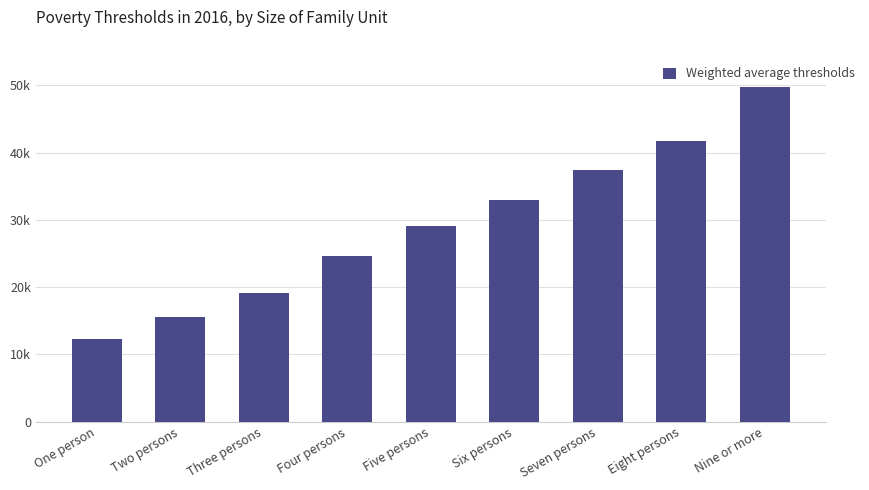

Does the chart contain any negative values?

No